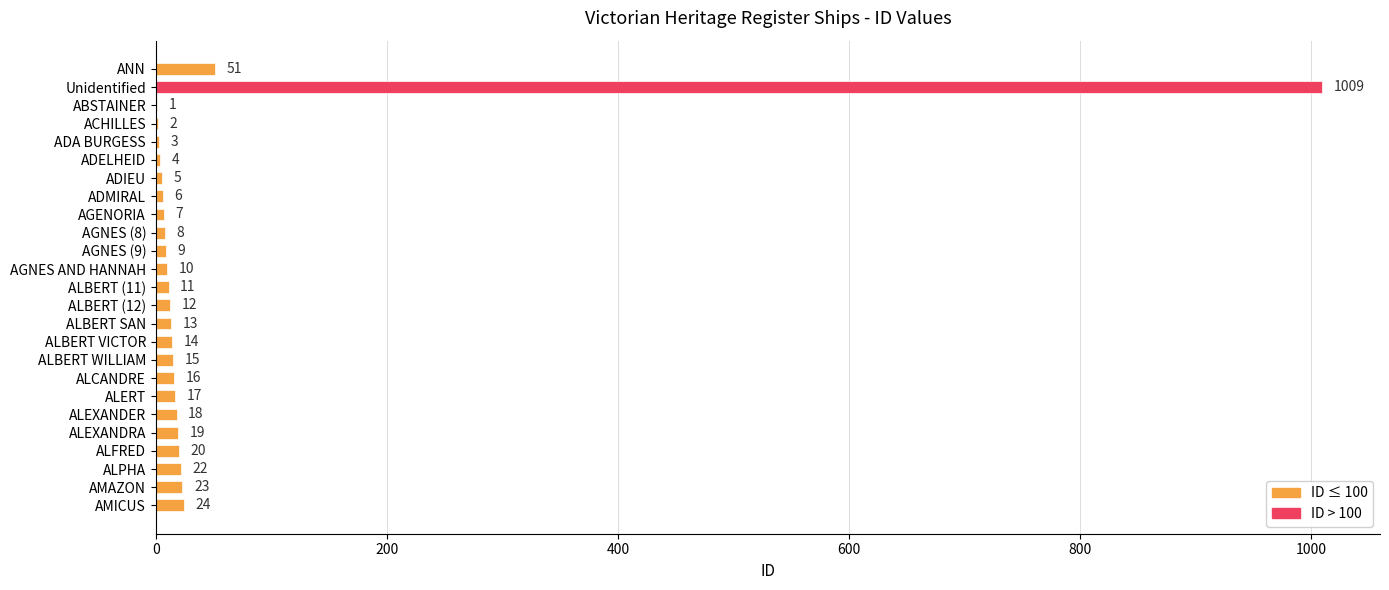

What is the change in value from ADMIRAL to ALPHA?

+16